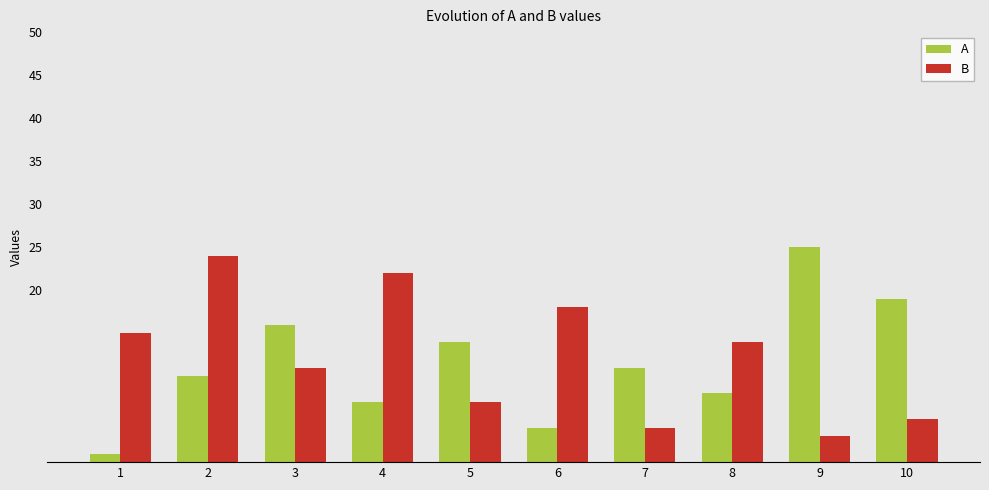

What is the maximum value shown in the chart?

25